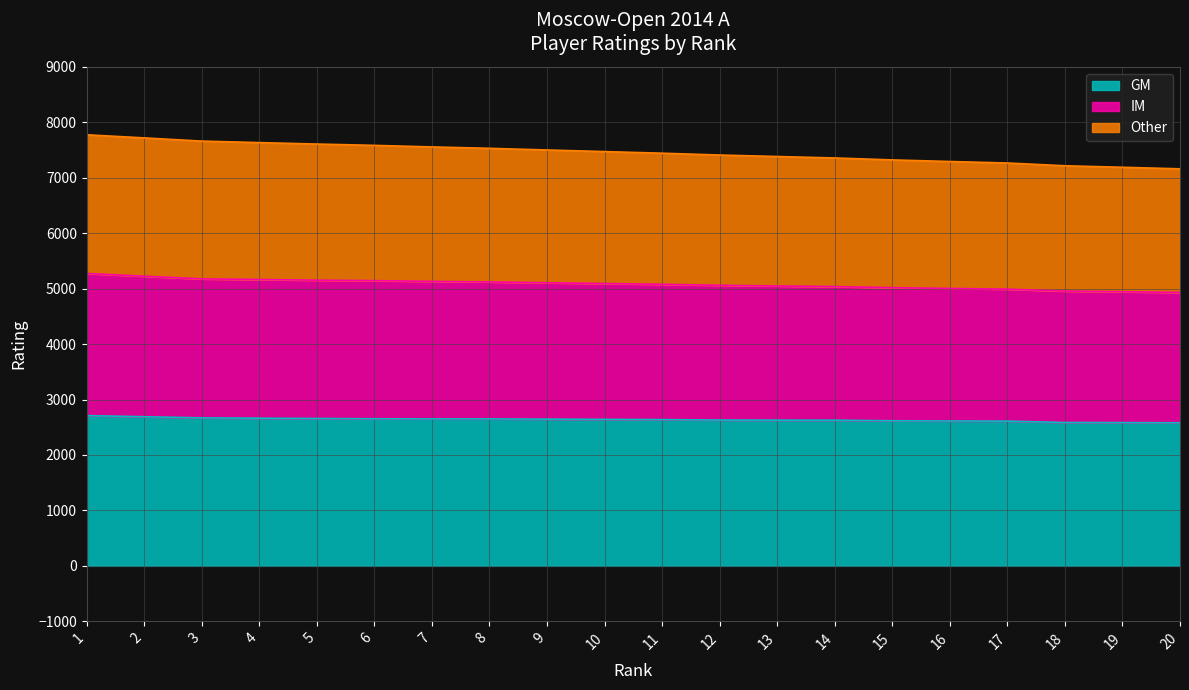

What are all the series names shown in the legend?

GM, IM, Other